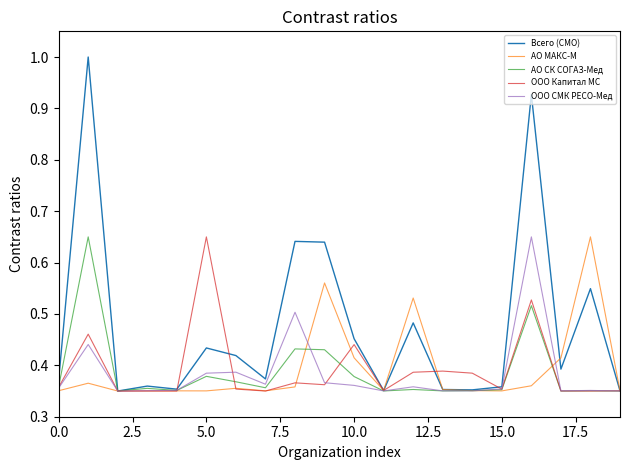

Which series has the widest spread of values?

Всего (СМО)